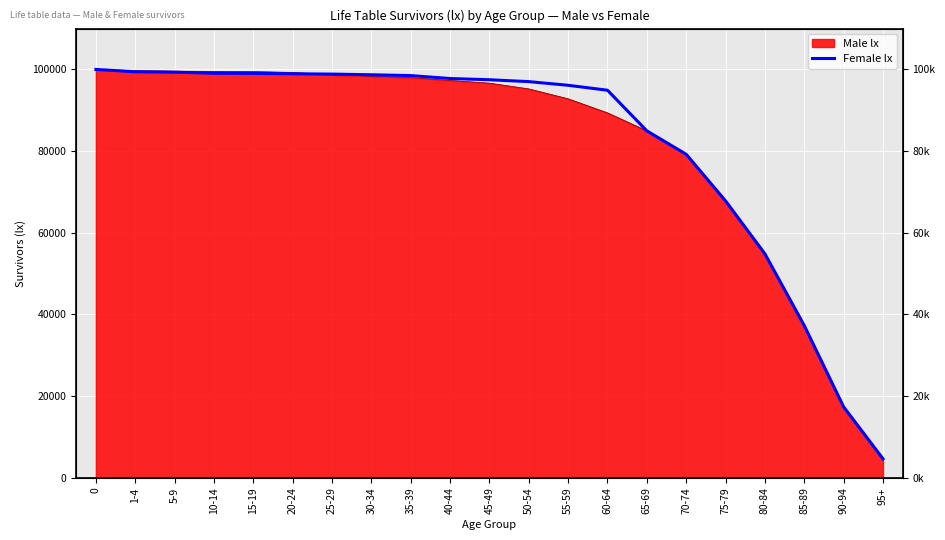

True or false: the data shows 98938 at 20-24.

True